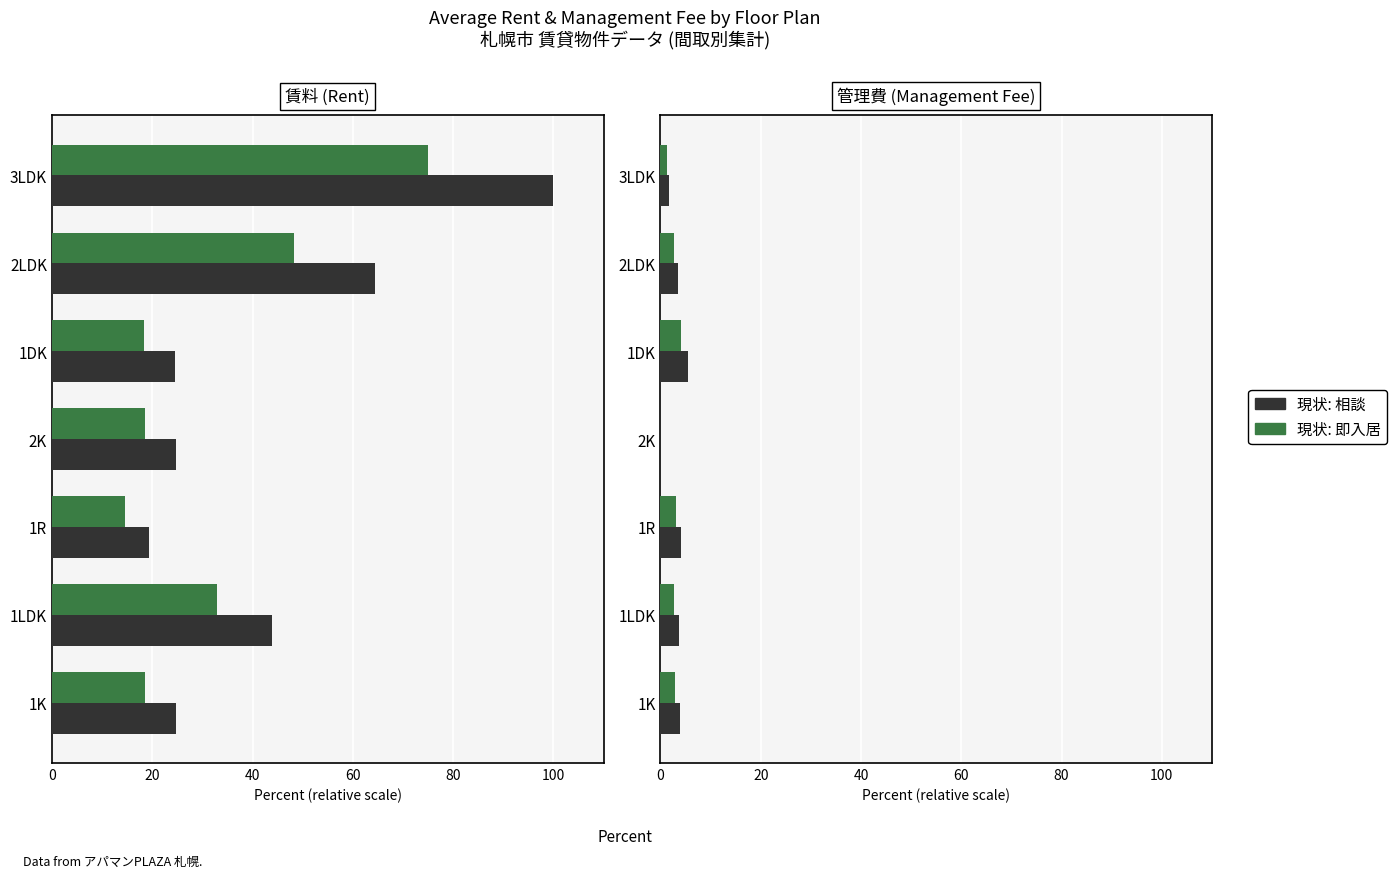

Which series has the widest spread of values?

現状: 相談